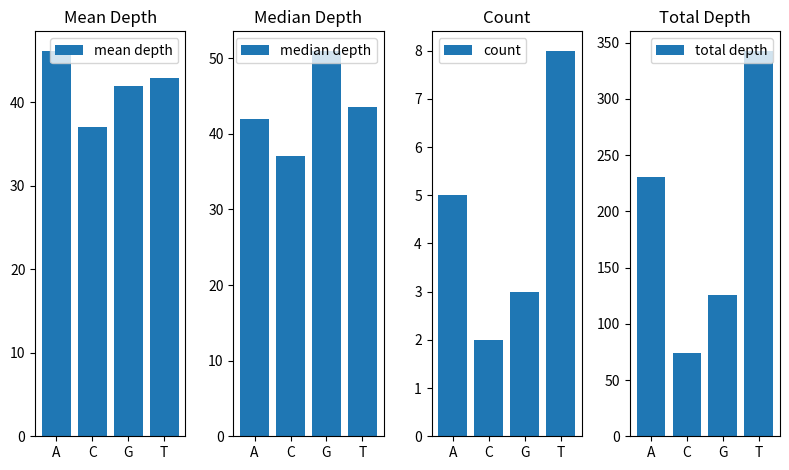

What is the label of the 2nd bar from the left?

C